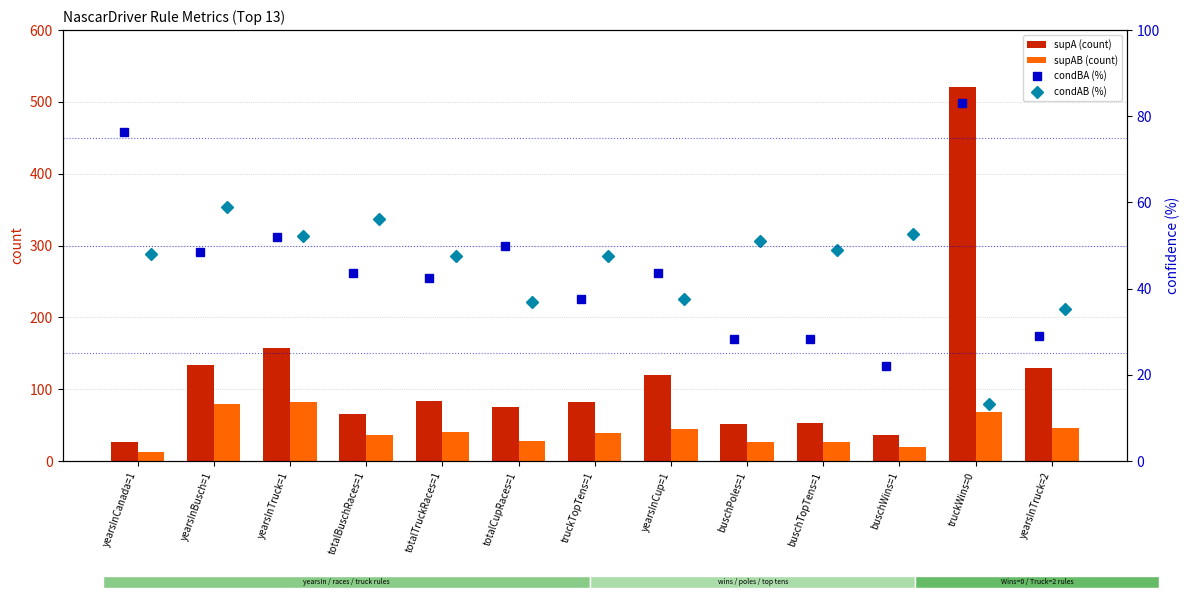

Reading left to right, transcribe all the data shown in this chart.

supA (count): 27.0	134.0	157.0	66.0	84.0	76.0	82.0	120.0	51.0	53.0	36.0	521.0	130.0
supAB (count): 13.0	79.0	82.0	37.0	40.0	28.0	39.0	45.0	26.0	26.0	19.0	69.0	46.0
condBA (%): 76.5	48.5	51.9	43.5	42.5	50.0	37.5	43.7	28.3	28.3	22.1	83.1	29.1
condAB (%): 48.1	59.0	52.2	56.1	47.6	36.8	47.6	37.5	51.0	49.1	52.8	13.2	35.4